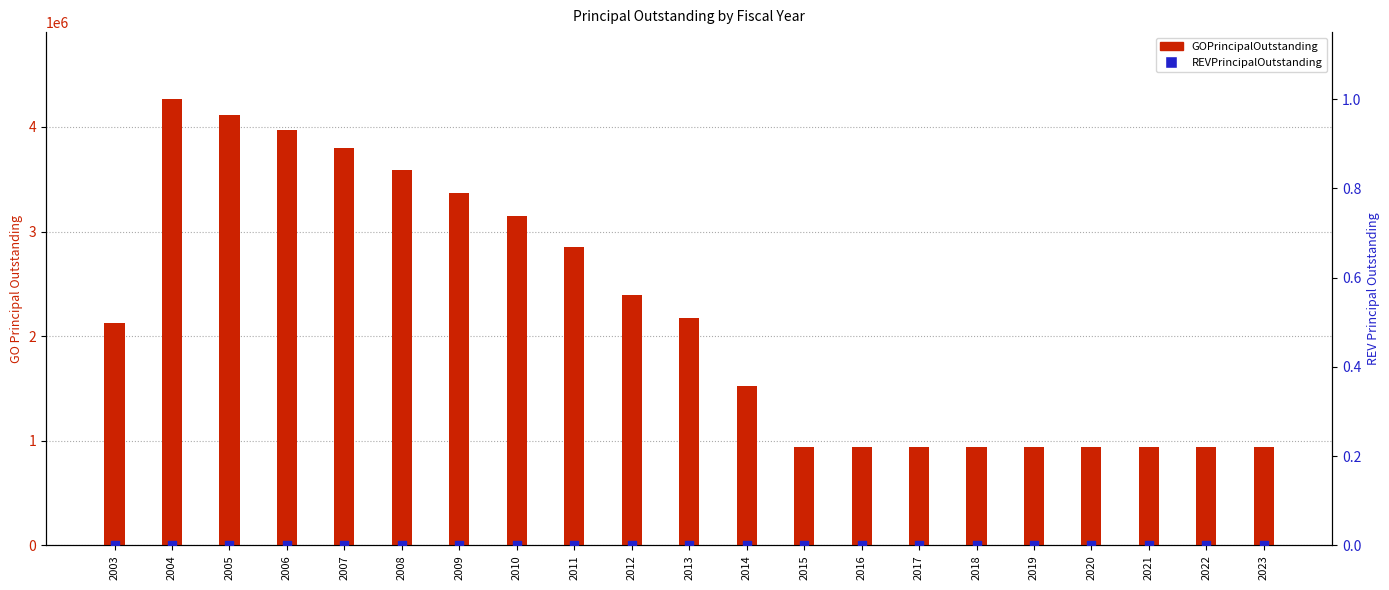

Is the value of REVPrincipalOutstanding at 2016 greater than the value of GOPrincipalOutstanding at 2008?

No